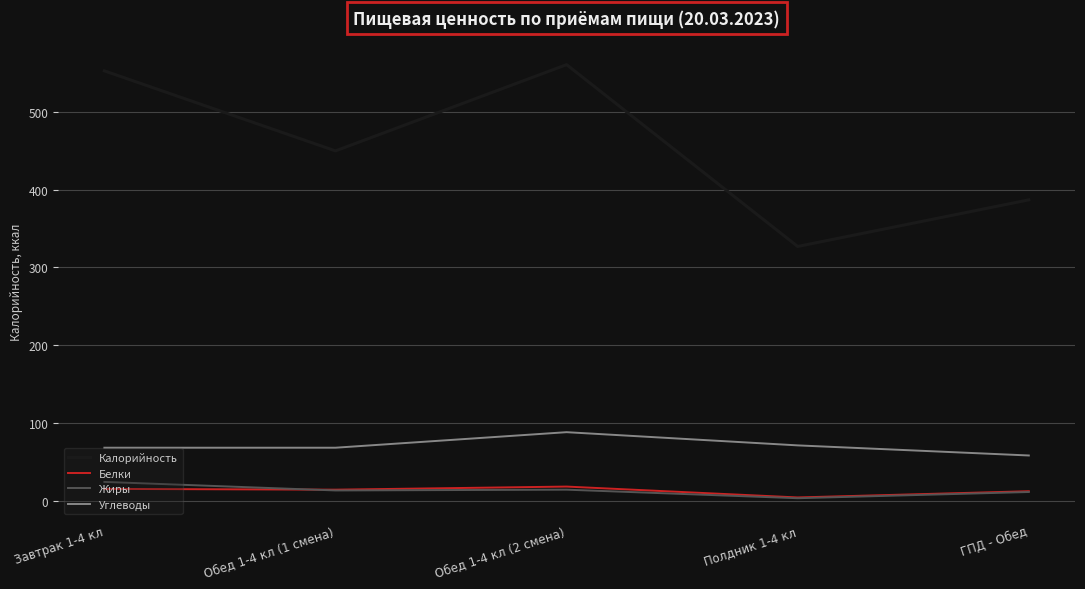

What position from the right is Обед 1-4 кл (2 смена)?

3